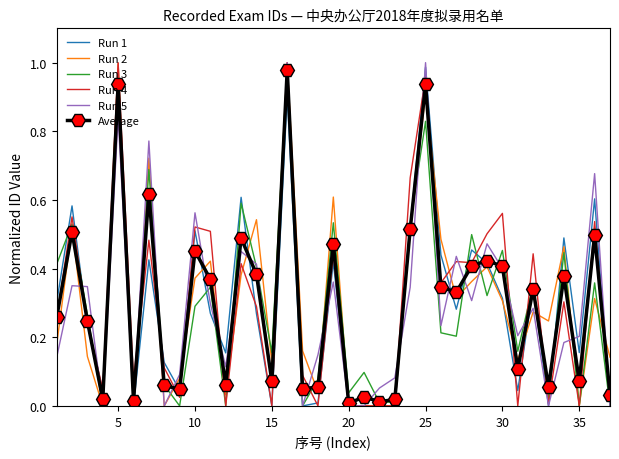

What is the sum of all Run 1 values?

10.9